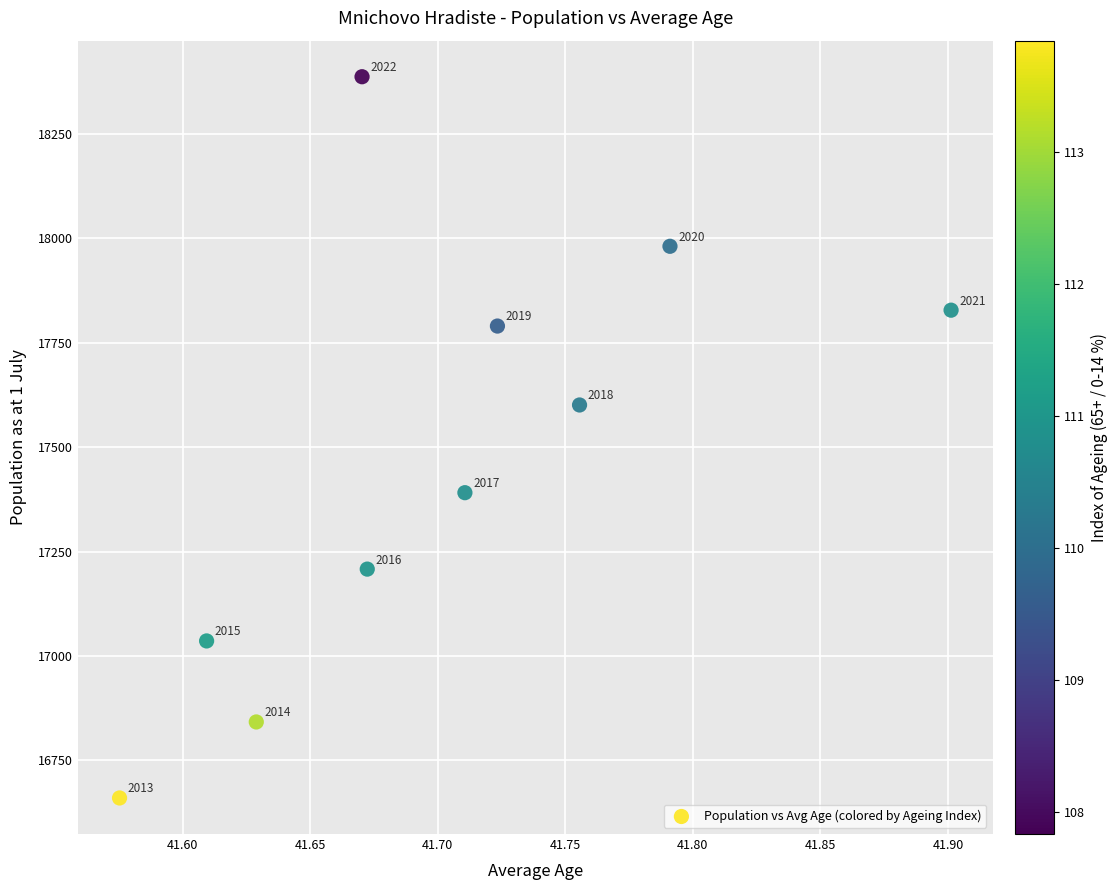

What Y value in the scatter plot is closest to 17523?

17601